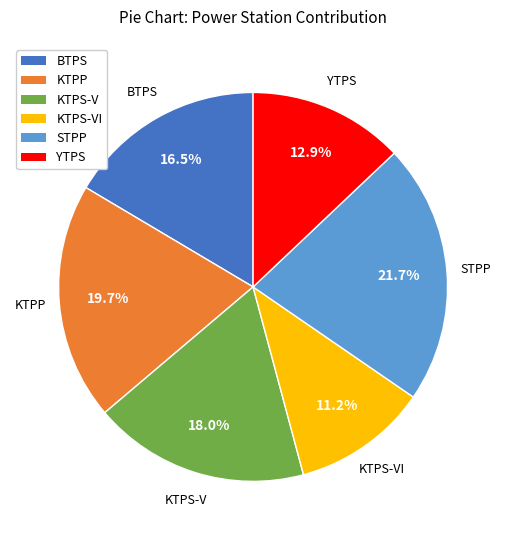

Is there any slice that represents more than half of the pie?

No